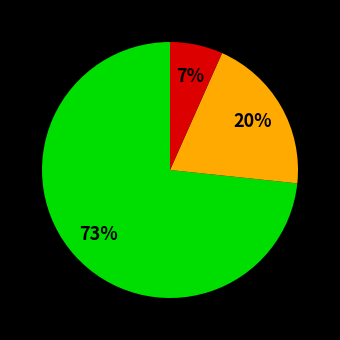

To the nearest percent, what is the average slice percentage?

33%